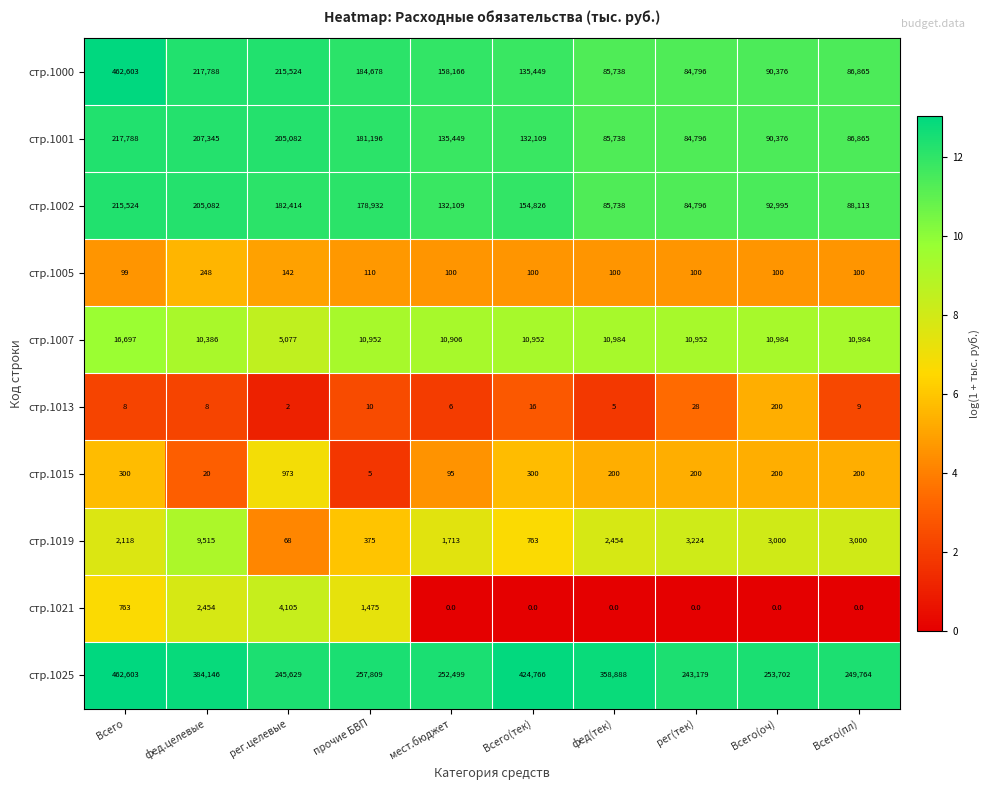

What is the difference between the стр.1000 values at Всего(оч) and мест.бюджет?

67790